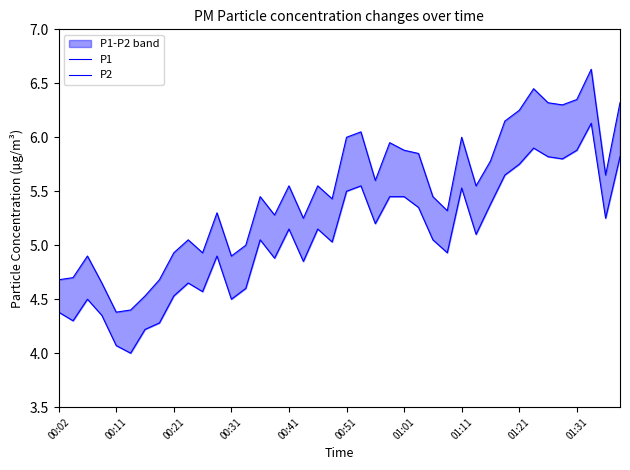

True or false: P1 has more than 2 points higher than both neighbors.

True